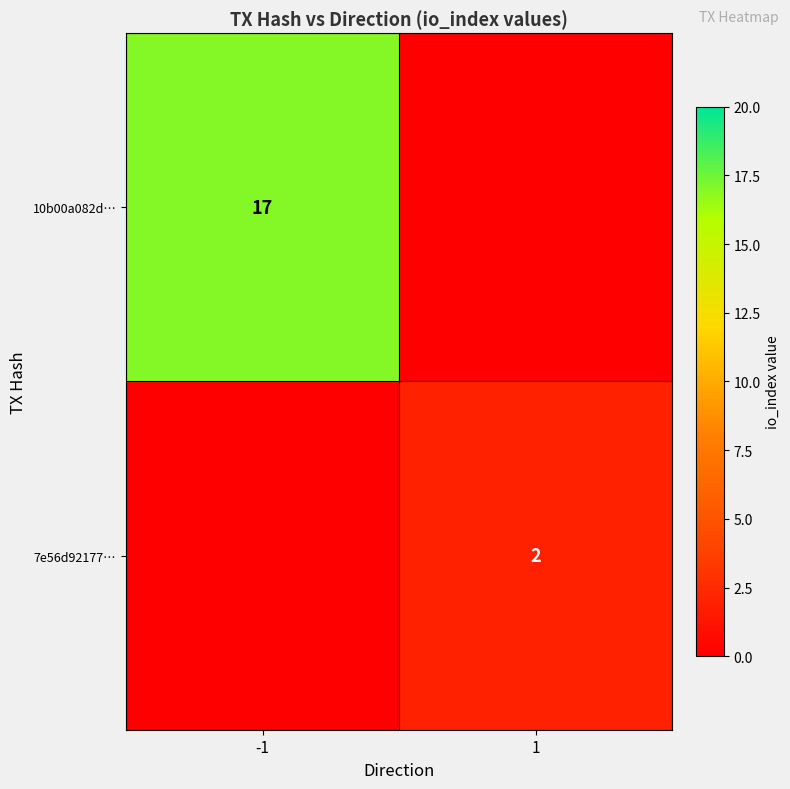

The 10b00a082d… series shows 9 at -1. True or false?

False